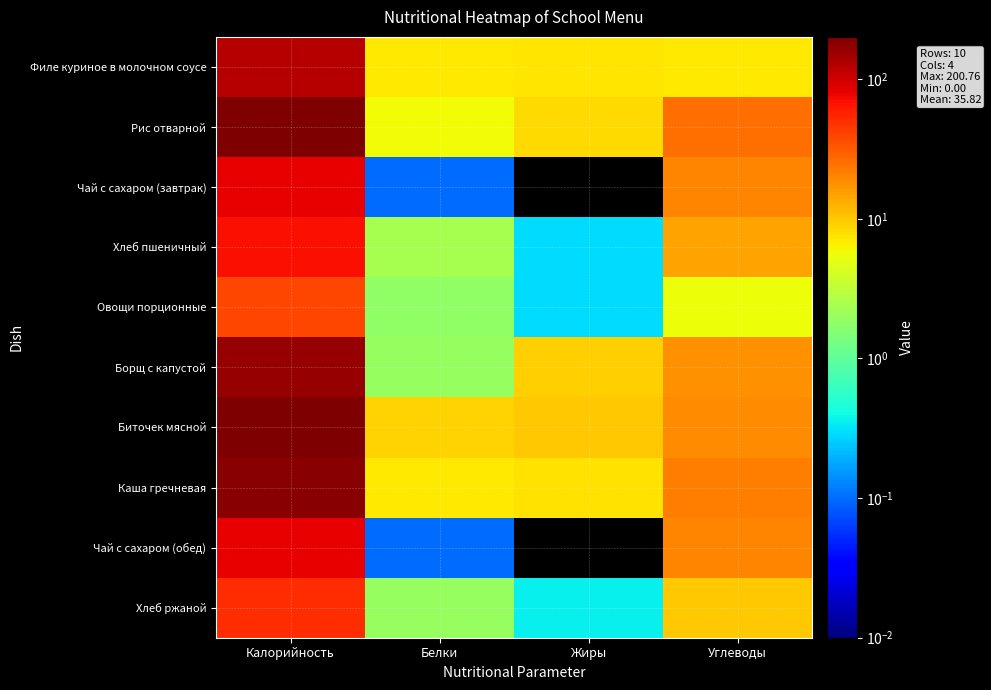

At which category is the sum across all series the highest?

Калорийность